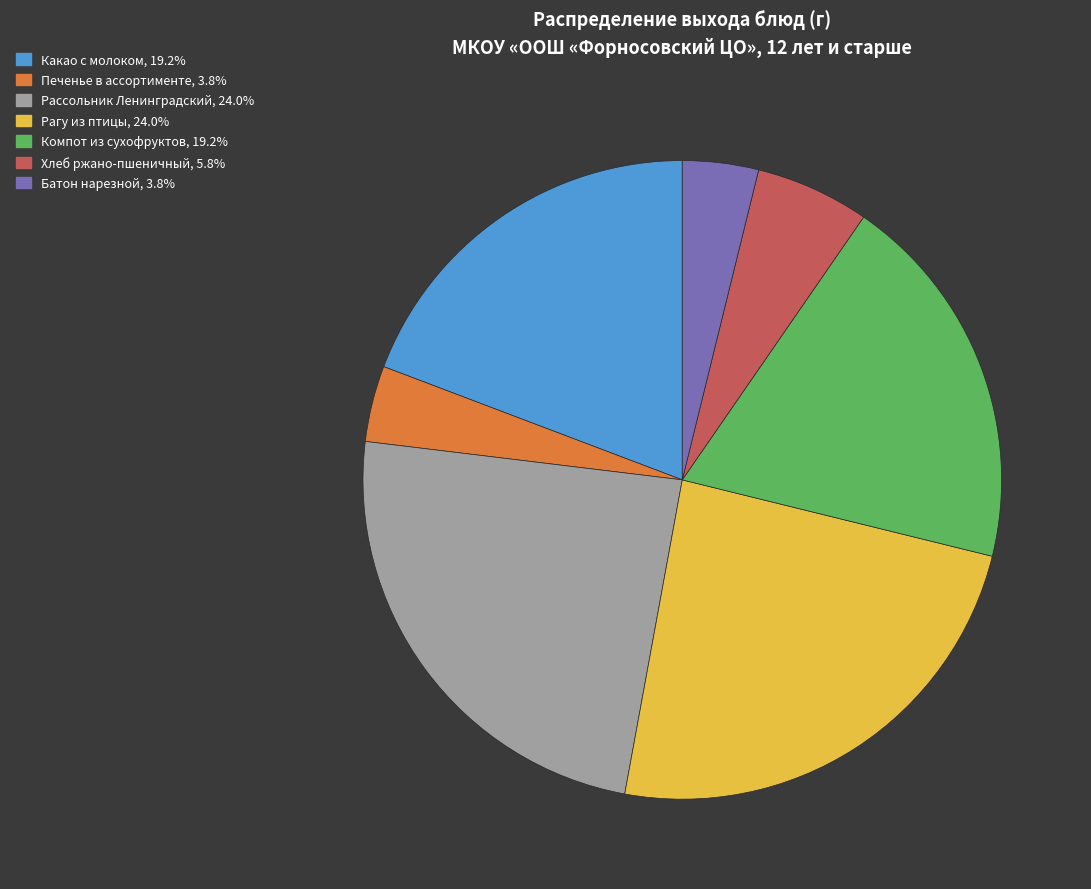

Does Батон нарезной account for over 50% of the chart?

No